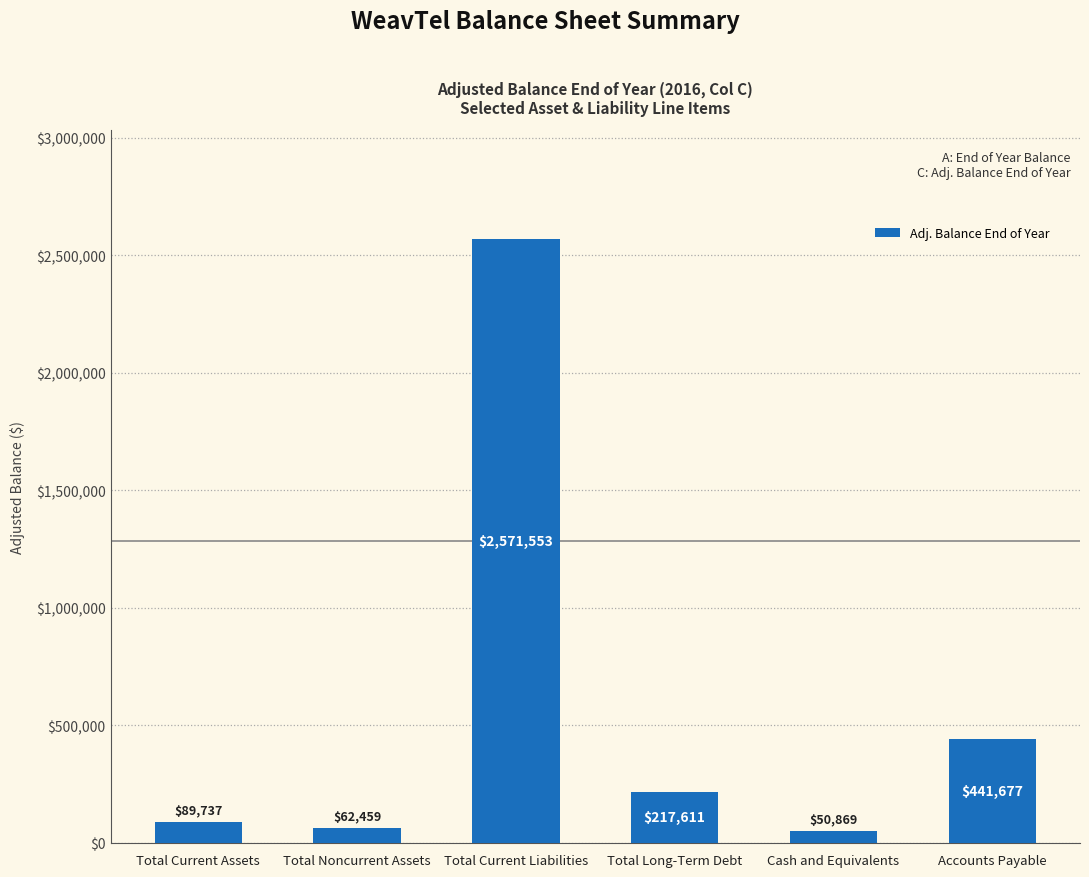

Rank the categories by value from lowest to highest.

Cash and Equivalents, Total Noncurrent Assets, Total Current Assets, Total Long-Term Debt, Accounts Payable, Total Current Liabilities